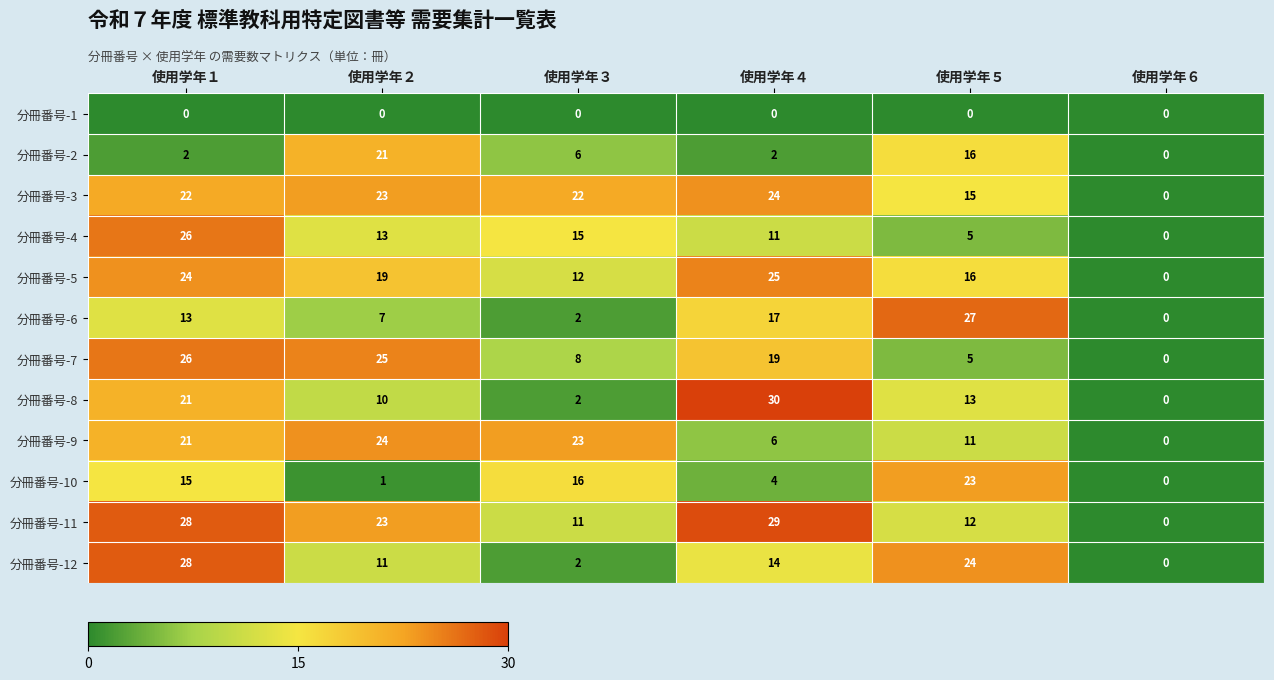

Which series has the largest total across all categories?

分冊番号-3